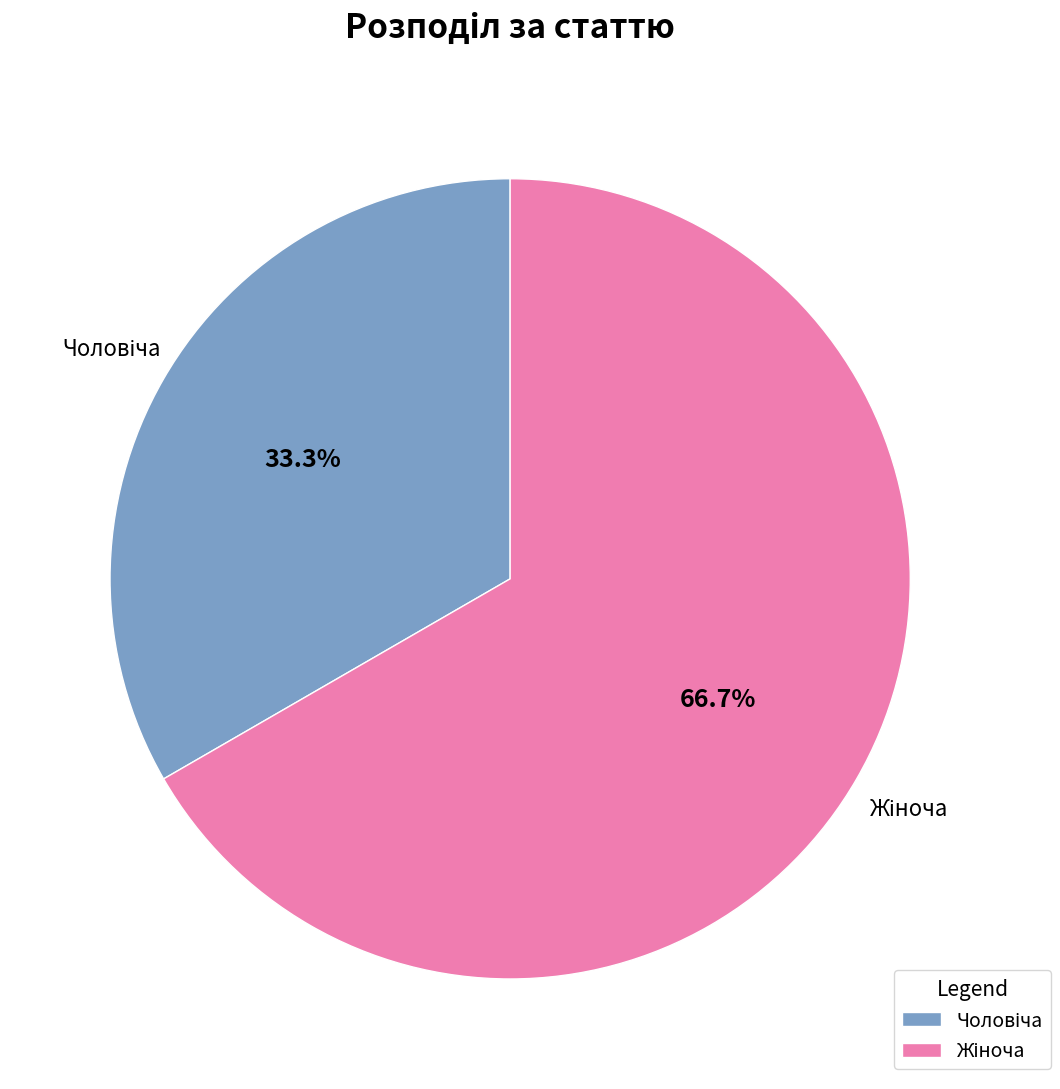

Is there any slice that represents more than half of the pie?

Yes